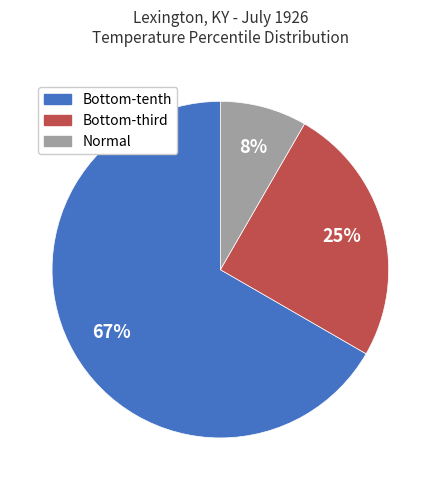

To the nearest percent, what is the average slice percentage?

33%